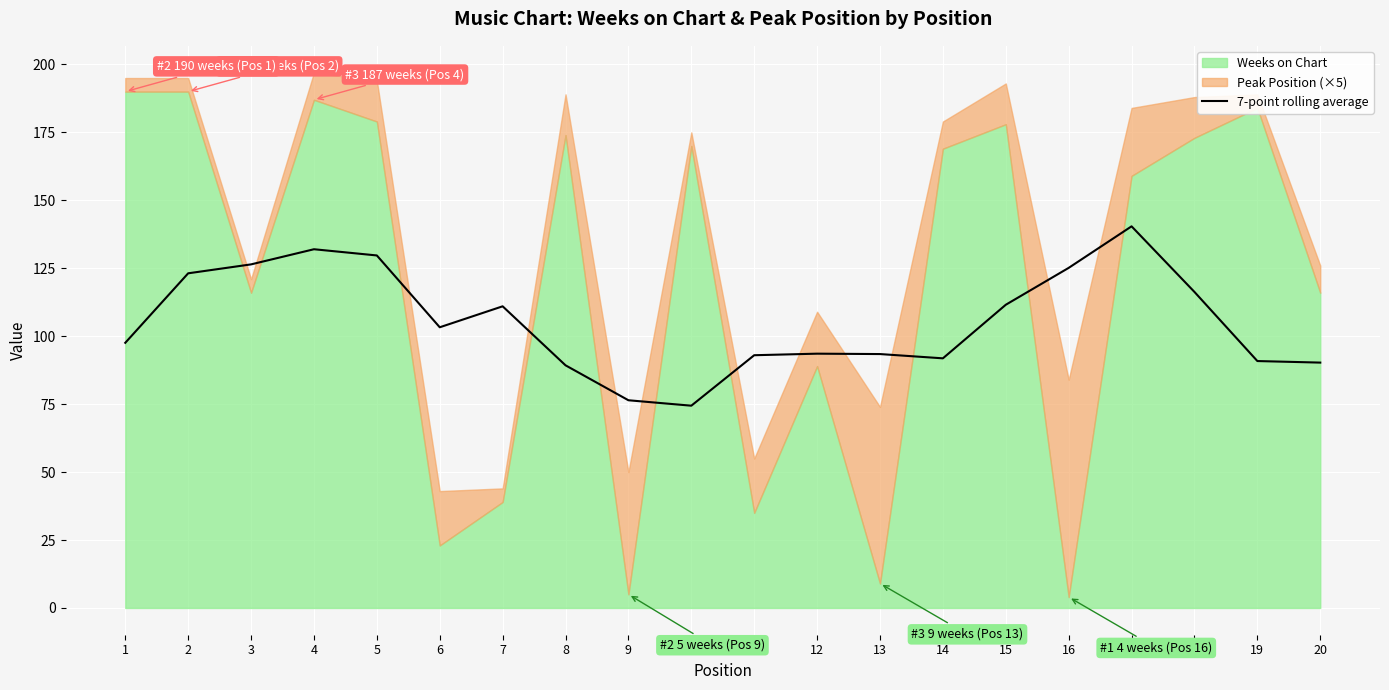

The 7-point rolling average series shows 141.0 at 20. True or false?

False